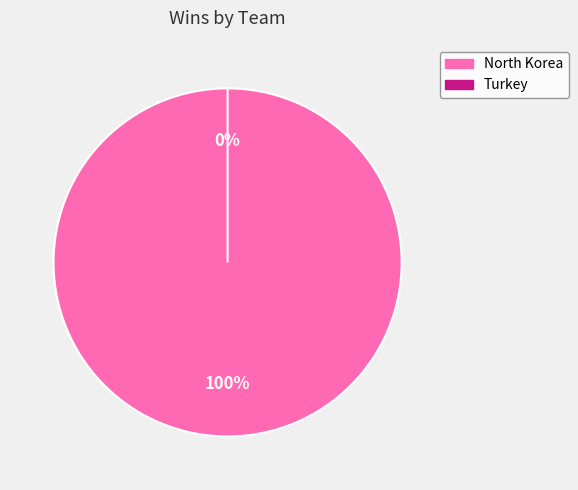

True or false: North Korea accounts for 100% of the total.

True